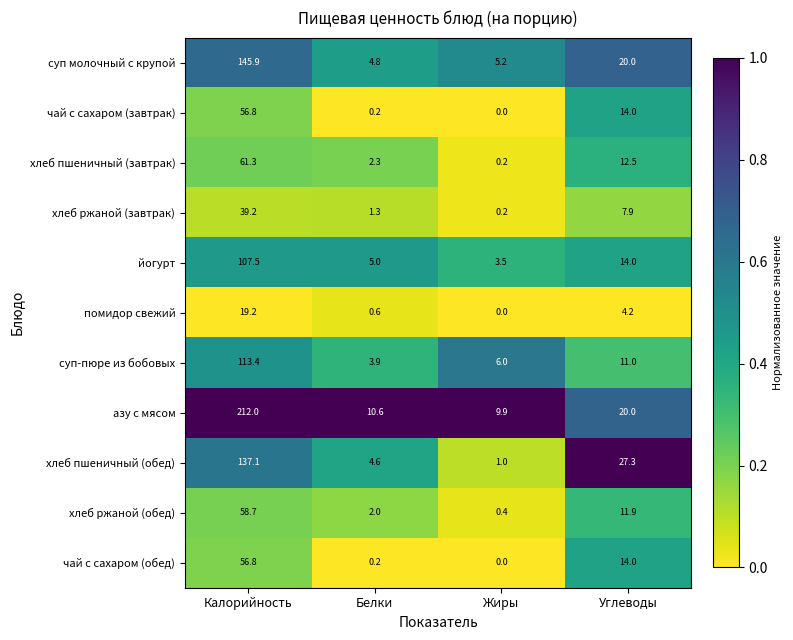

At which category is the sum across all series the highest?

Калорийность